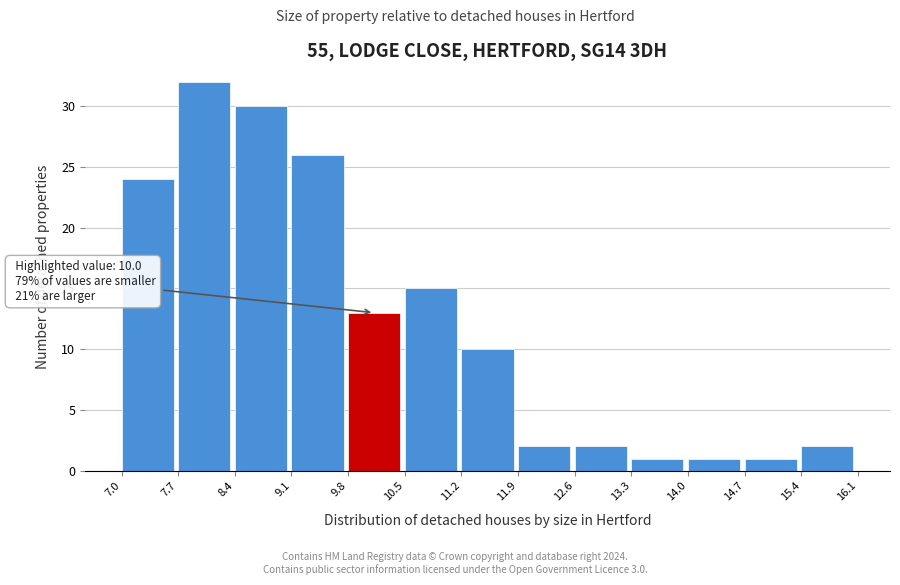

Over which range of the x-axis is the bar tallest?

7.7 to 8.4